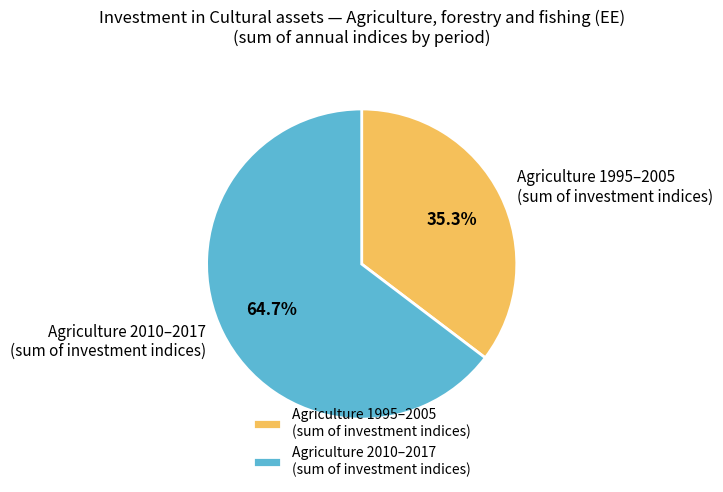

Which slice represents more than half of the pie?

Agriculture 2010–2017 (sum of investment indices)